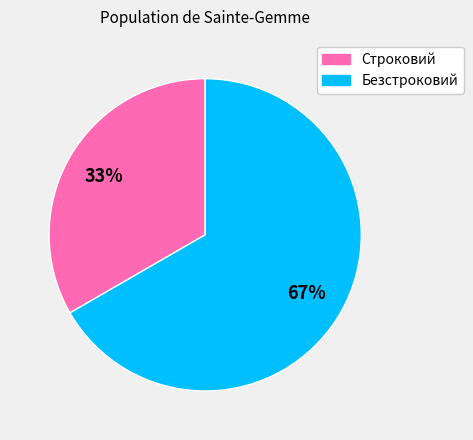

Rank the categories by value from highest to lowest.

Безстроковий, Строковий